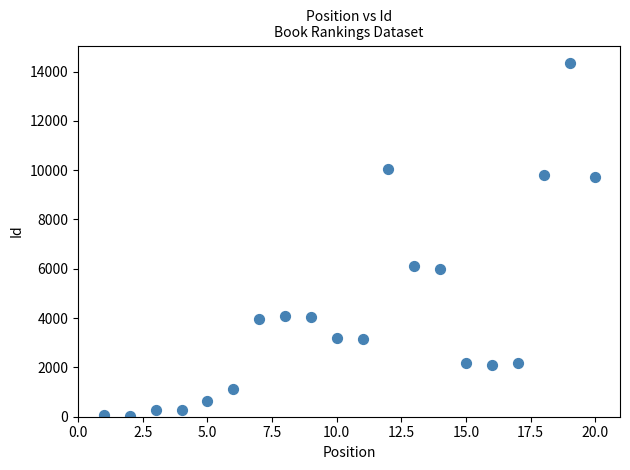

What is the range of Y values (max minus min)?

14301